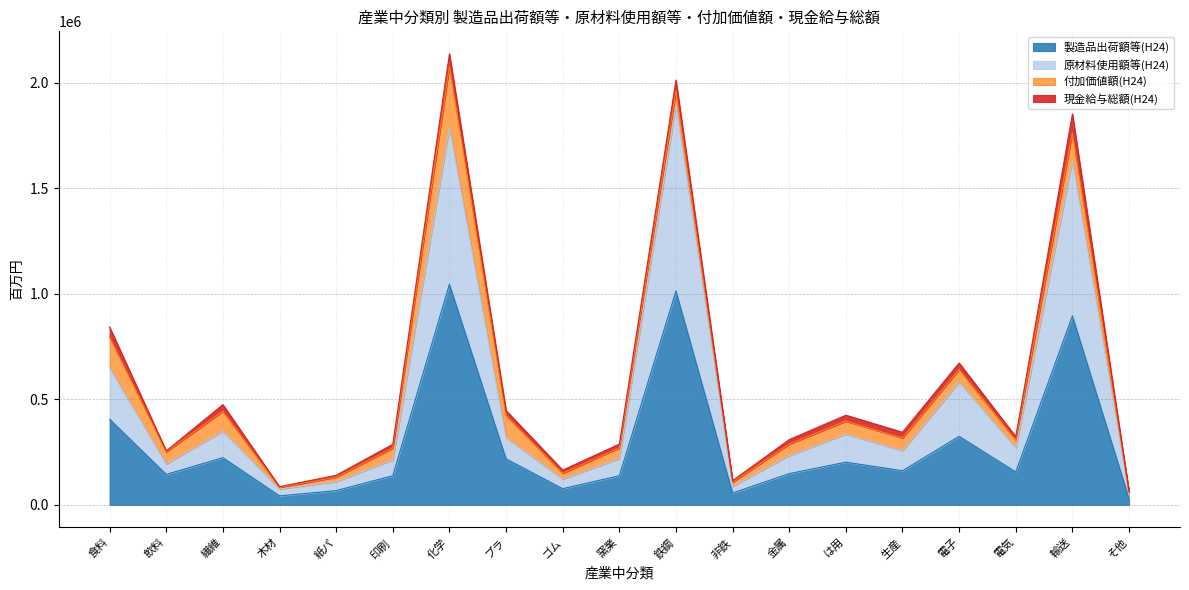

The 製造品出荷額等(H24) series shows 316128 at 化学. True or false?

False